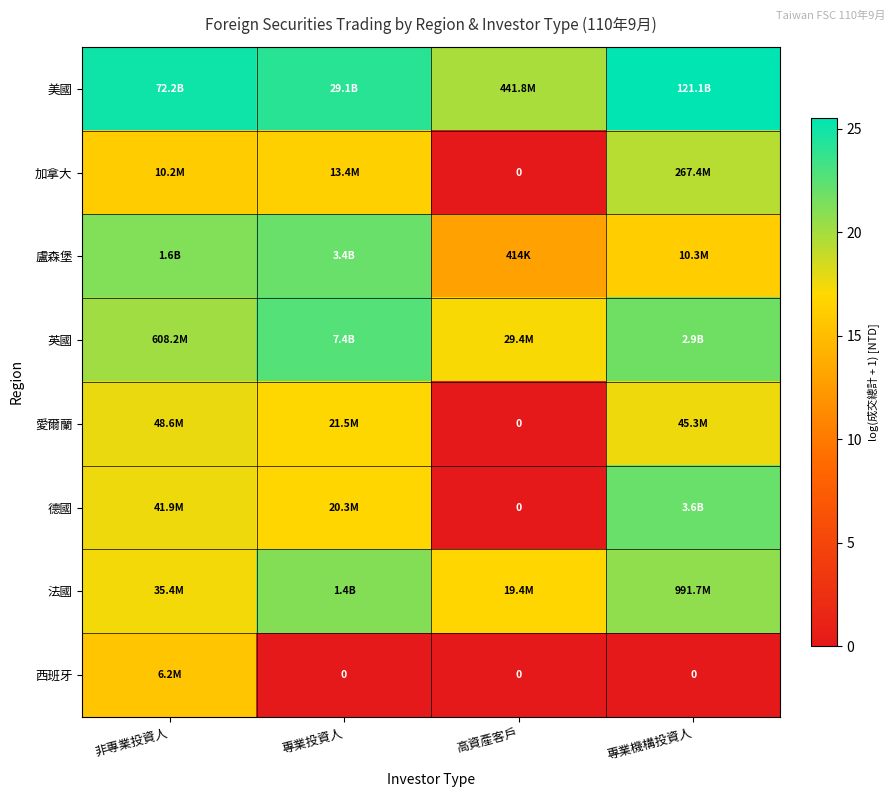

Between 非專業投資人 and 專業投資人, which series saw the biggest shift?

西班牙